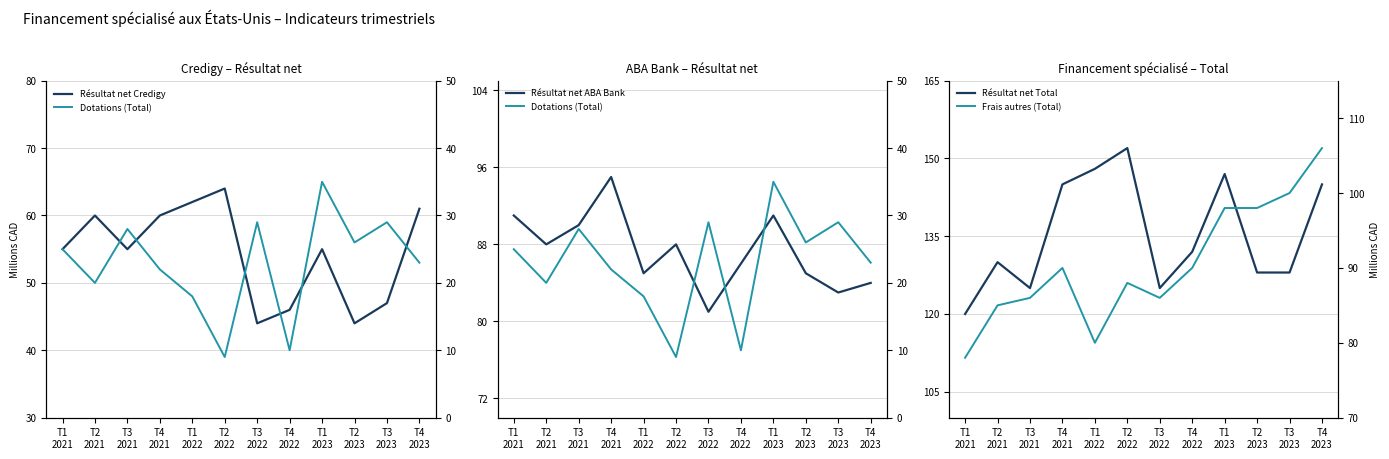

Reading left to right, transcribe all the data shown in this chart.

Résultat net Credigy: 55	60	55	60	62	64	44	46	55	44	47	61
Résultat net ABA Bank: 91	88	90	95	85	88	81	86	91	85	83	84
Résultat net Total: 120	130	125	145	148	152	125	132	147	128	128	145
Dotations (Total): 25	20	28	22	18	9	29	10	35	26	29	23
Frais autres (Total): 78	85	86	90	80	88	86	90	98	98	100	106